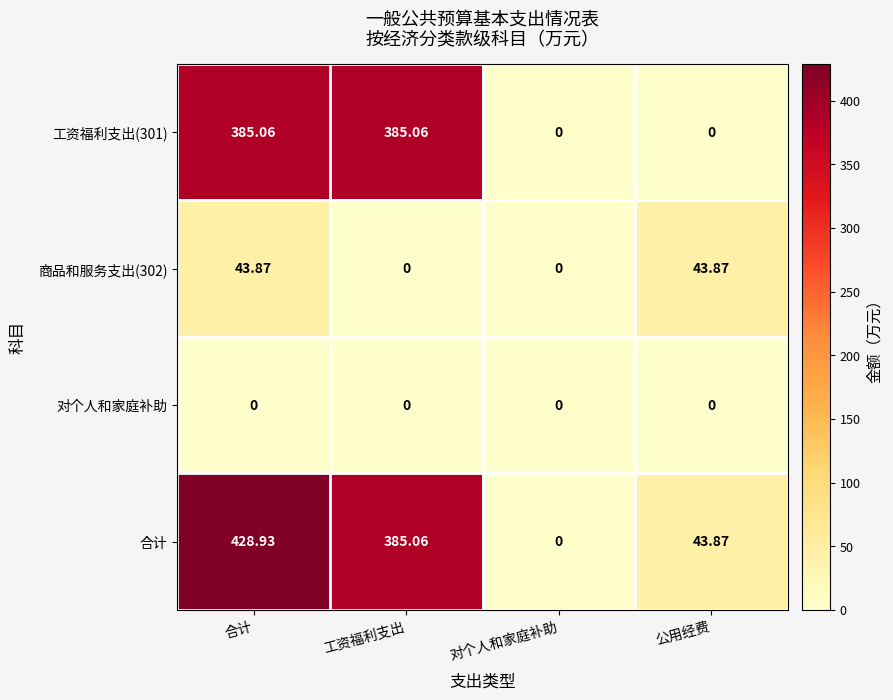

Rank the series at 合计 from highest to lowest value.

合计, 工资福利支出(301), 商品和服务支出(302), 对个人和家庭补助